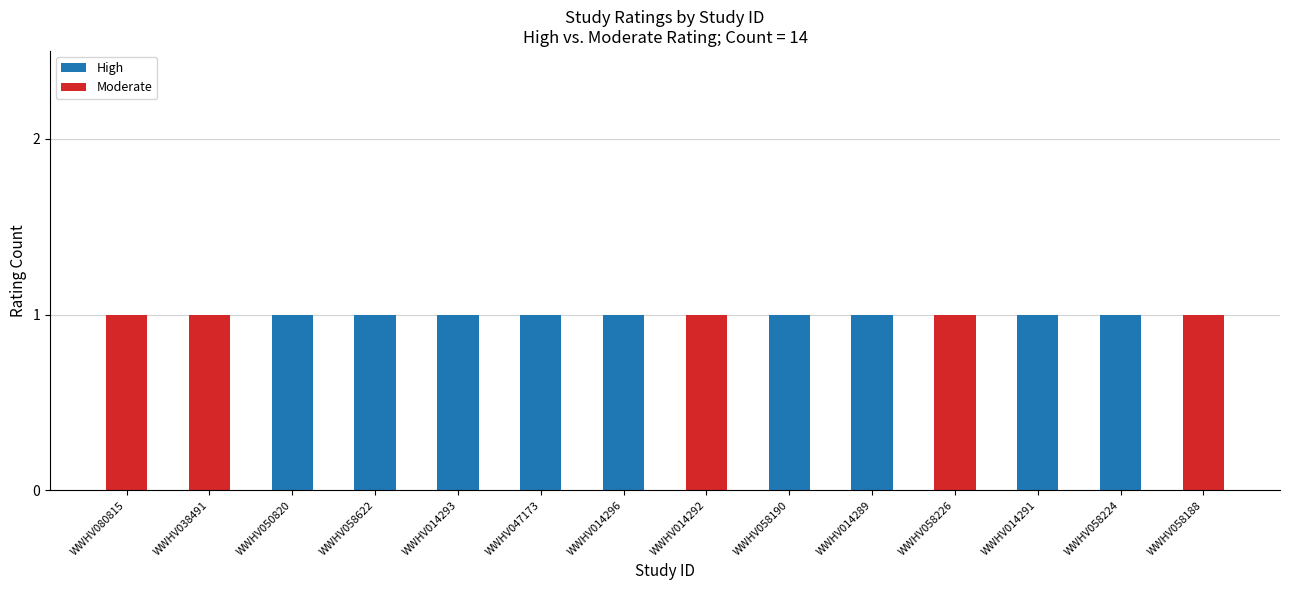

What is the sum of all High values?

9